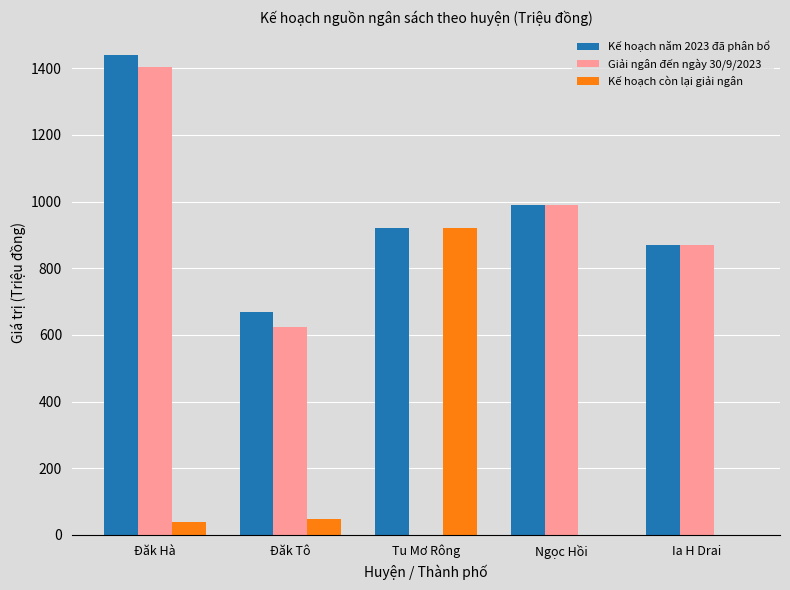

Which category has the highest value in the Kế hoạch còn lại giải ngân series?

Tu Mơ Rông